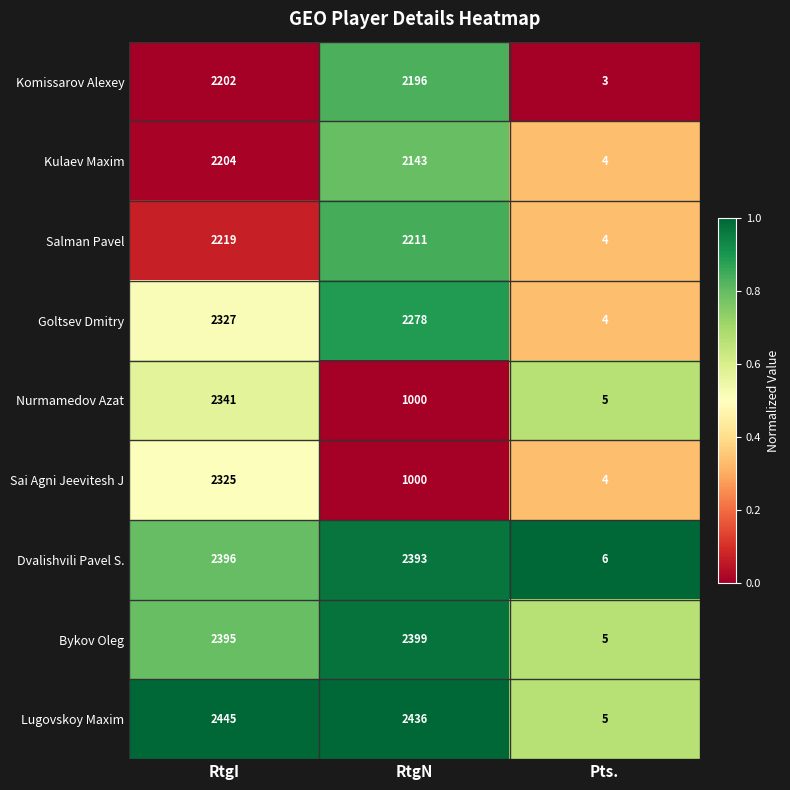

Which series has the largest total across all categories?

Lugovskoy Maxim